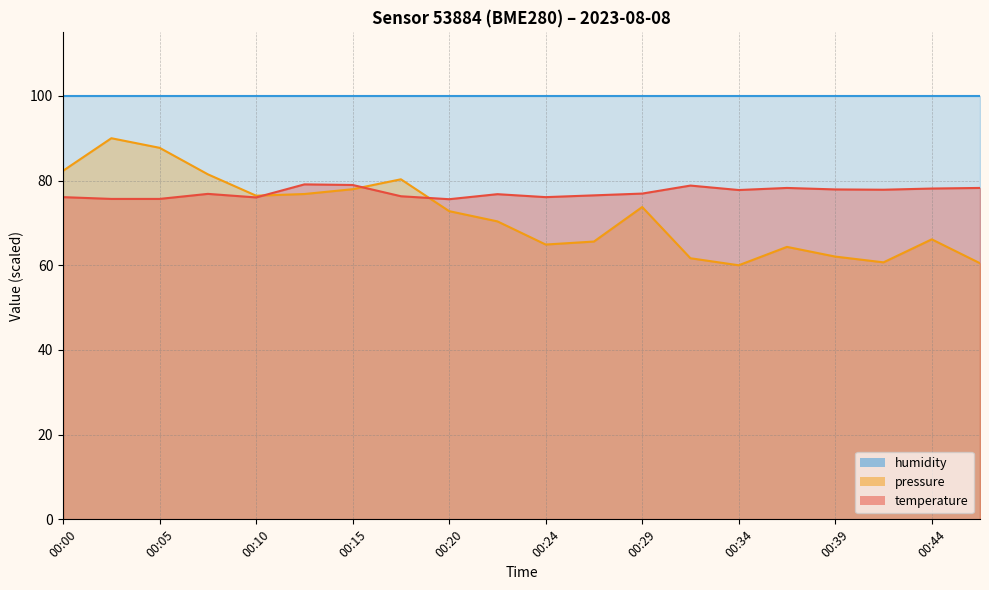

Does the chart display data point markers on the line(s)?

No